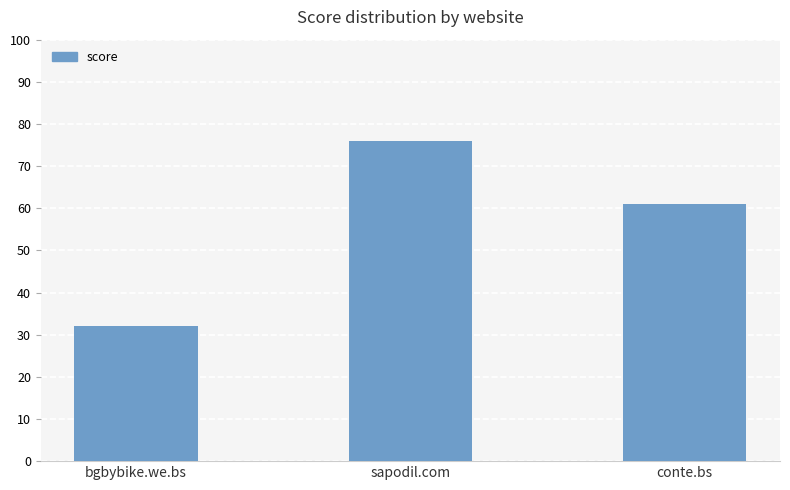

How many bars are there in total?

3